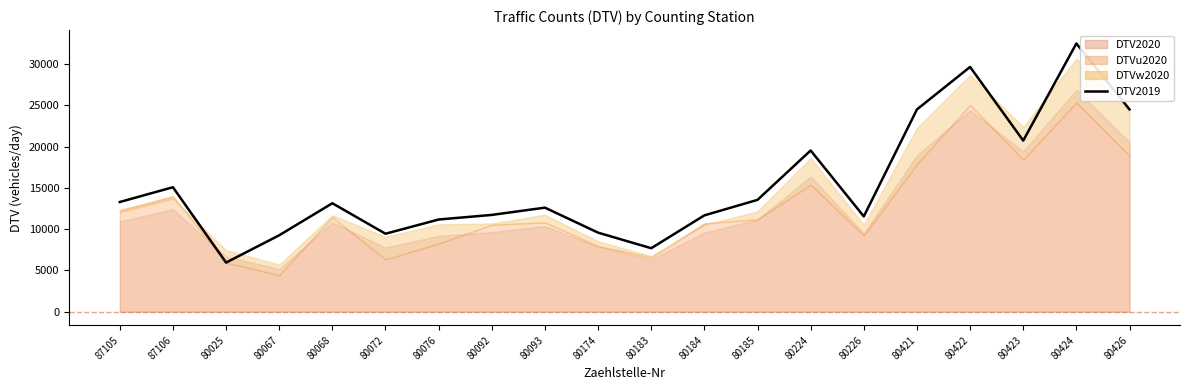

Does the chart display data point markers on the line(s)?

No